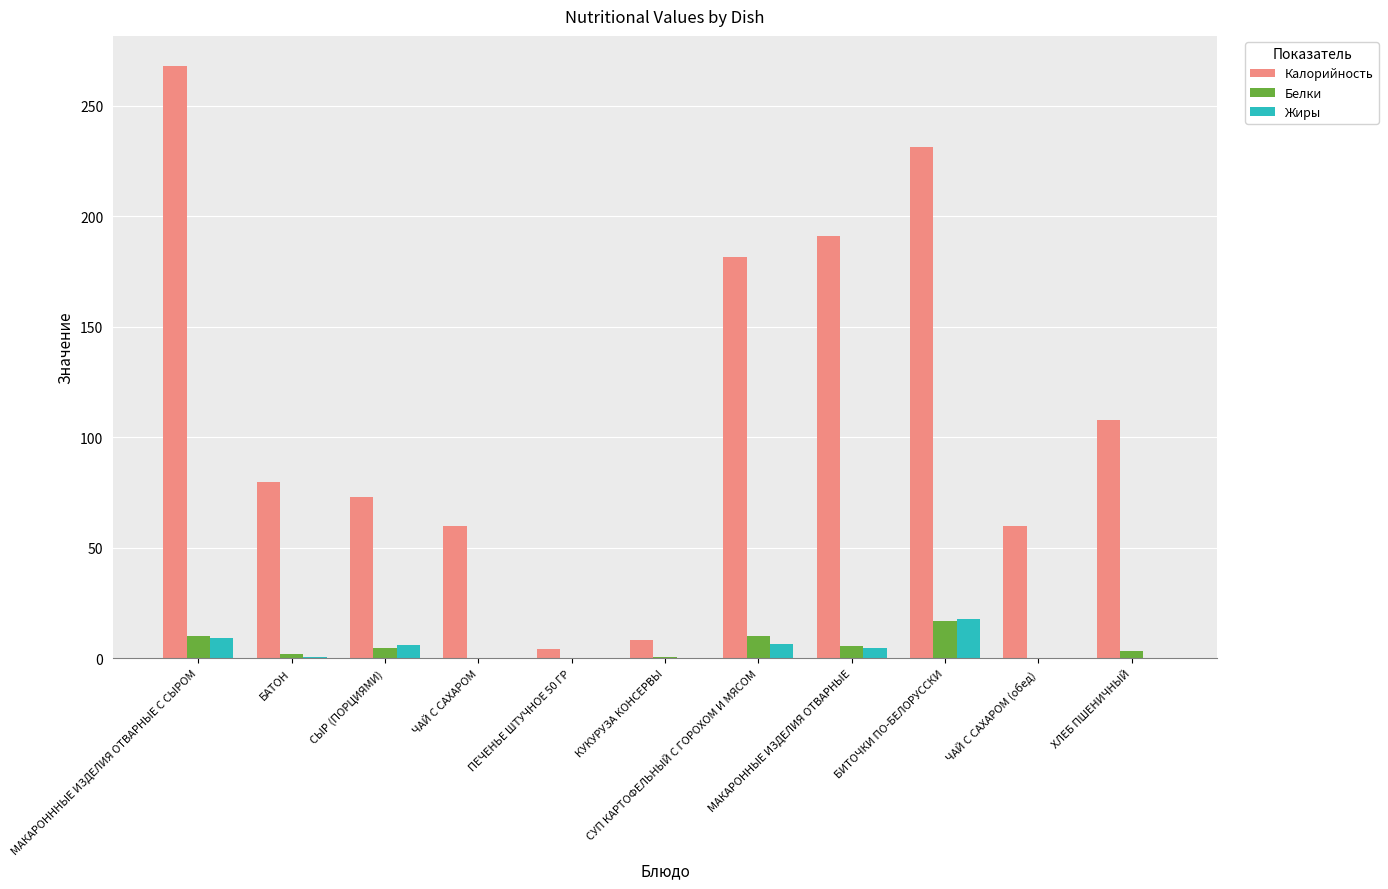

Is it true that Калорийность equals 60.0 at ЧАЙ С САХАРОМ?

True